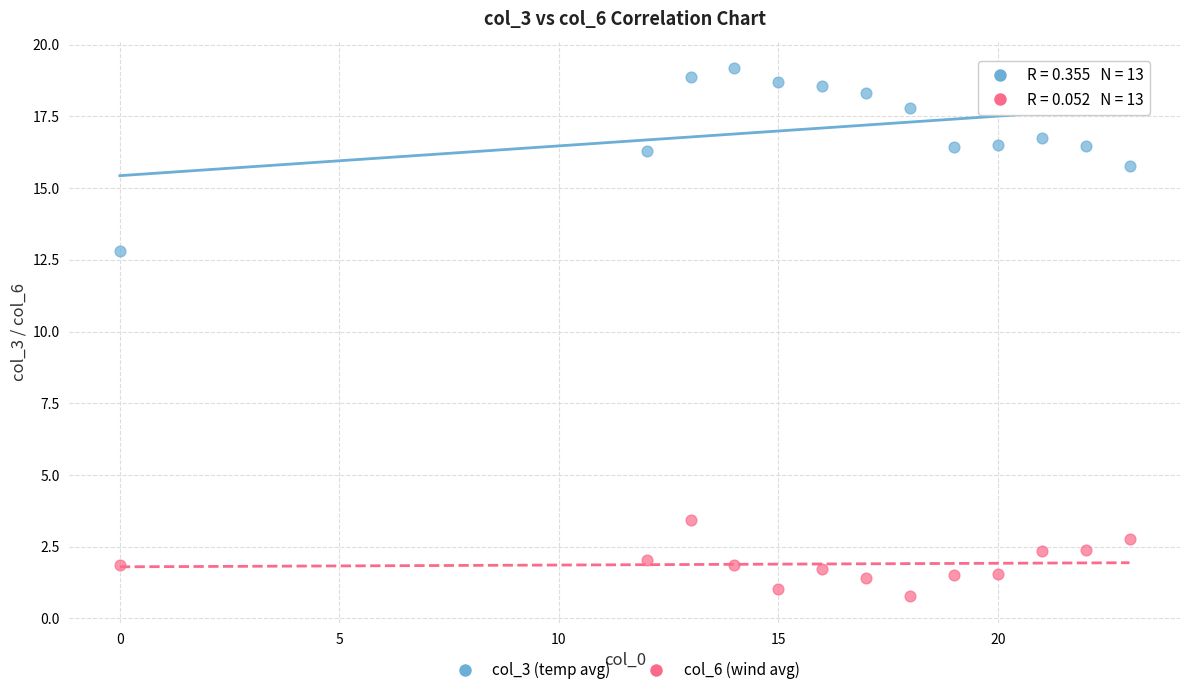

What are all the series names shown in the legend?

col_3 (temp avg), col_6 (wind avg)